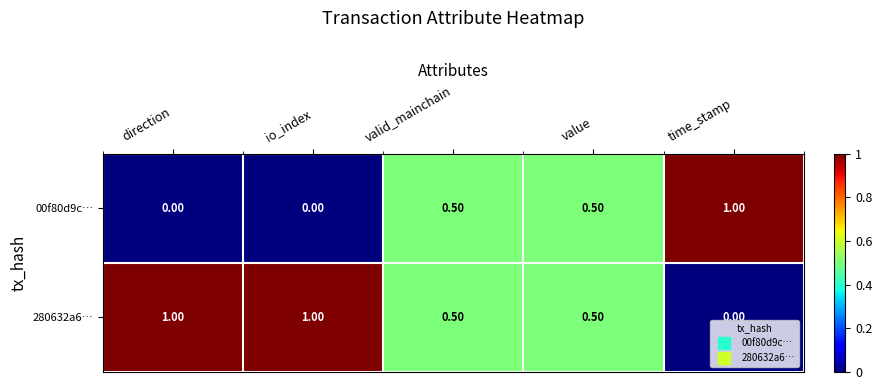

List the series in order of their overall mean, lowest first.

00f80d9c…, 280632a6…